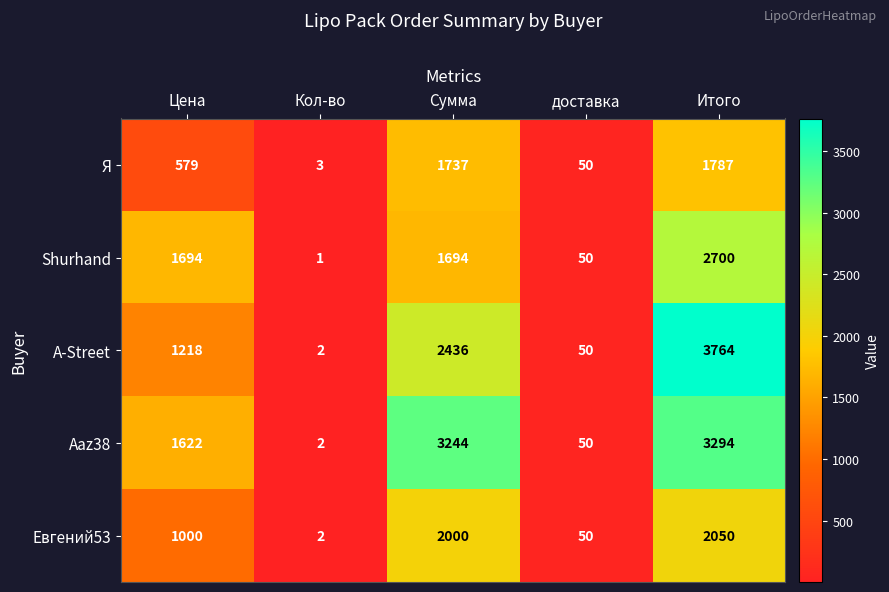

What is the difference between the second highest and second lowest values in the A-Street series?

2386